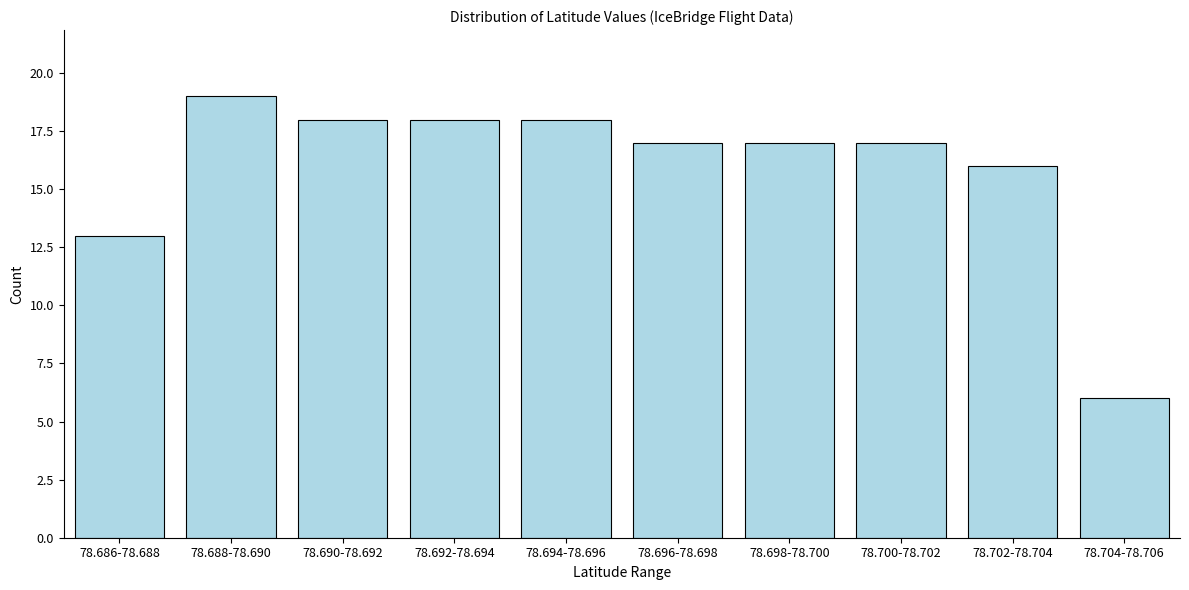

Reading right to left, extract all data points from this chart.

6	16	17	17	17	18	18	18	19	13